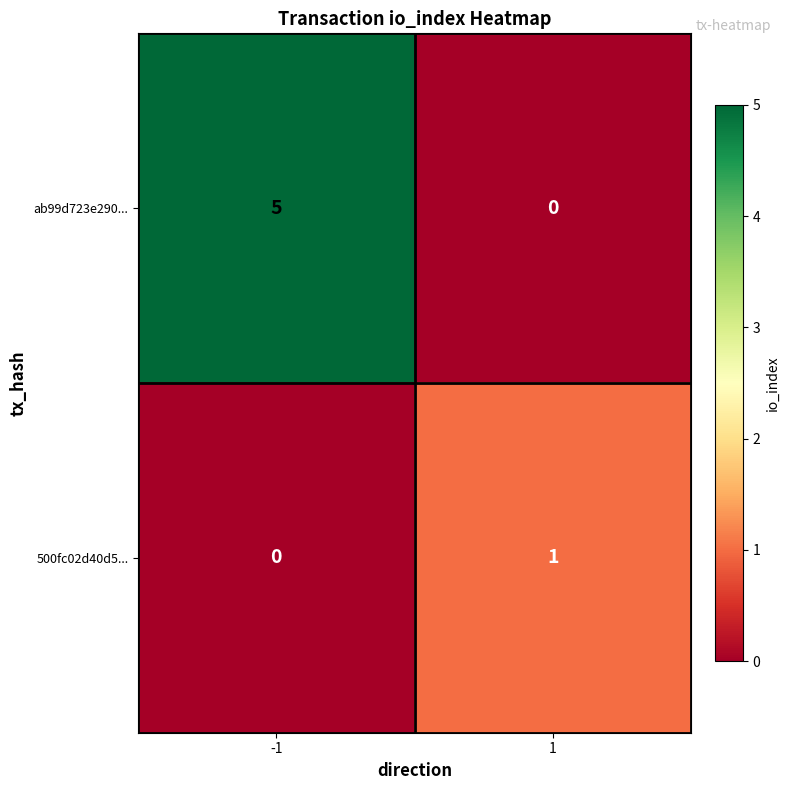

Reading left to right, list all the values displayed in this chart.

ab99d723e290...: 5	0
500fc02d40d5...: 0	1